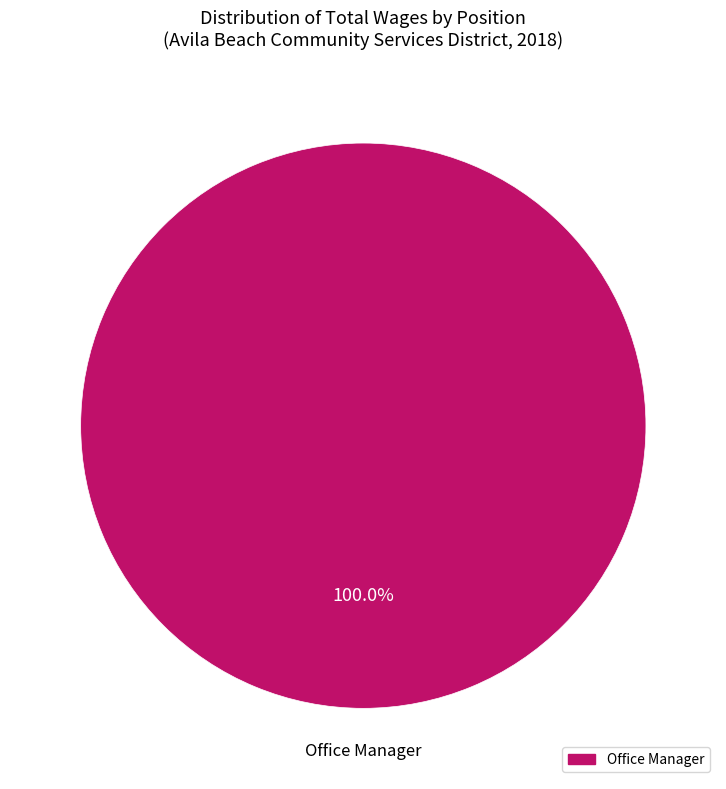

Does any single category account for the majority?

Yes